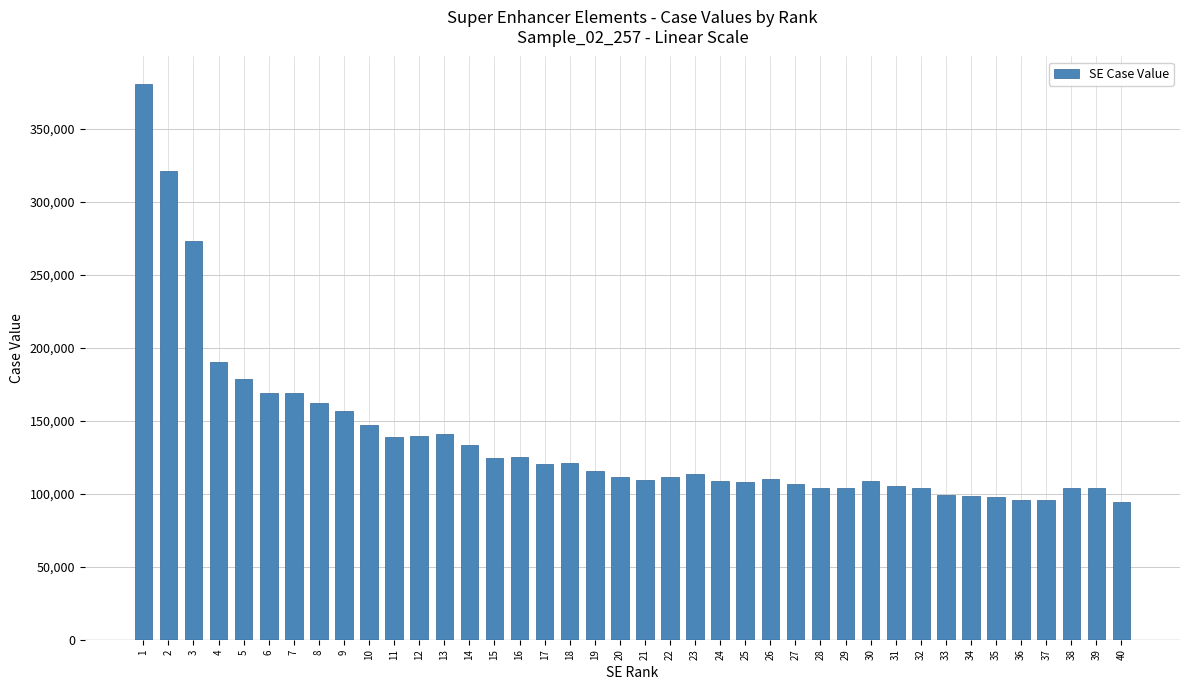

What is the ratio of the value at 38 to the value at 2?

0.3